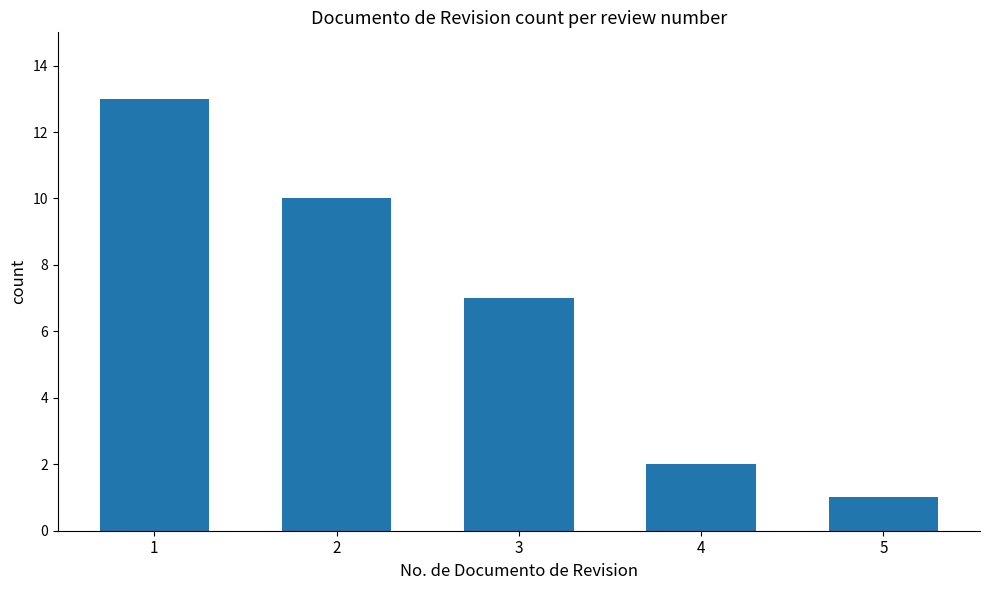

True or false: the data shows 5 at 3.

False